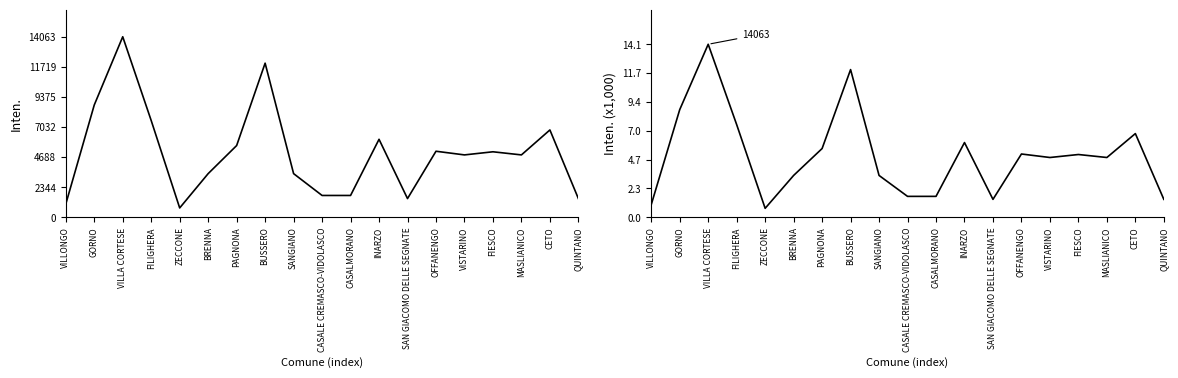

What is the spread (max minus min) of values at VILLA CORTESE?

14048.9